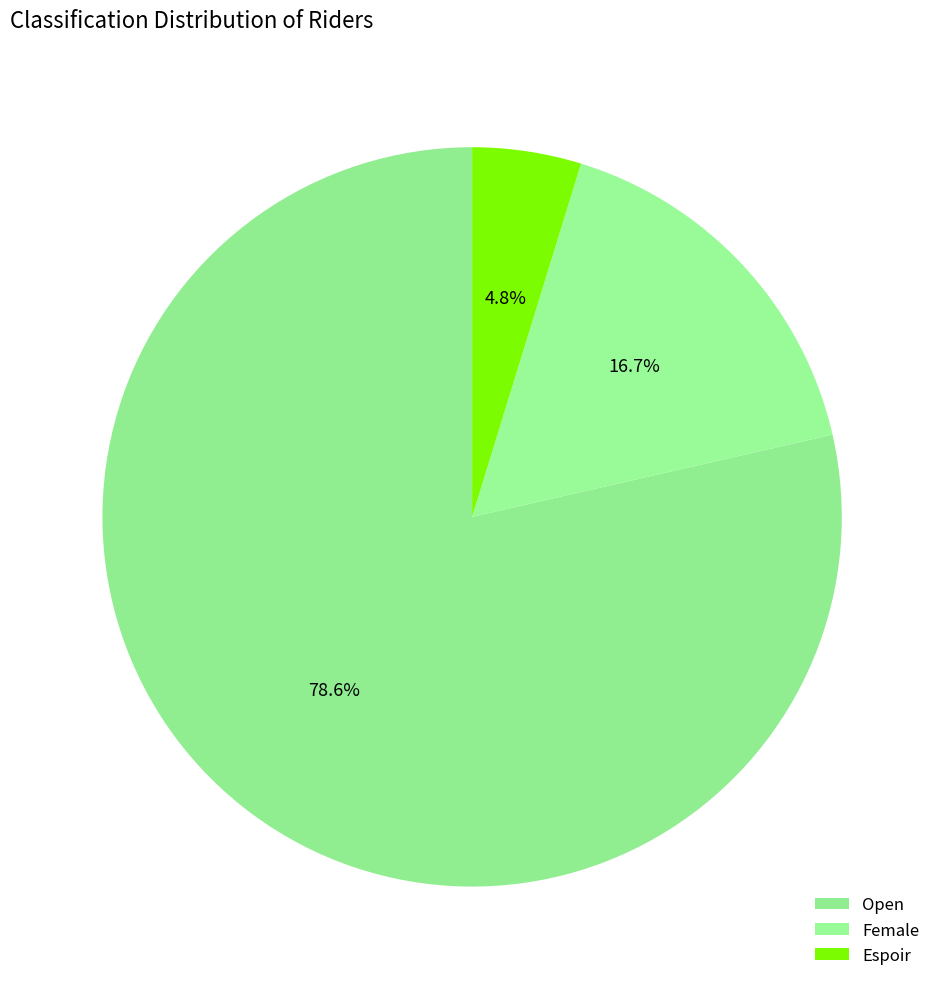

Does any single category account for the majority?

Yes